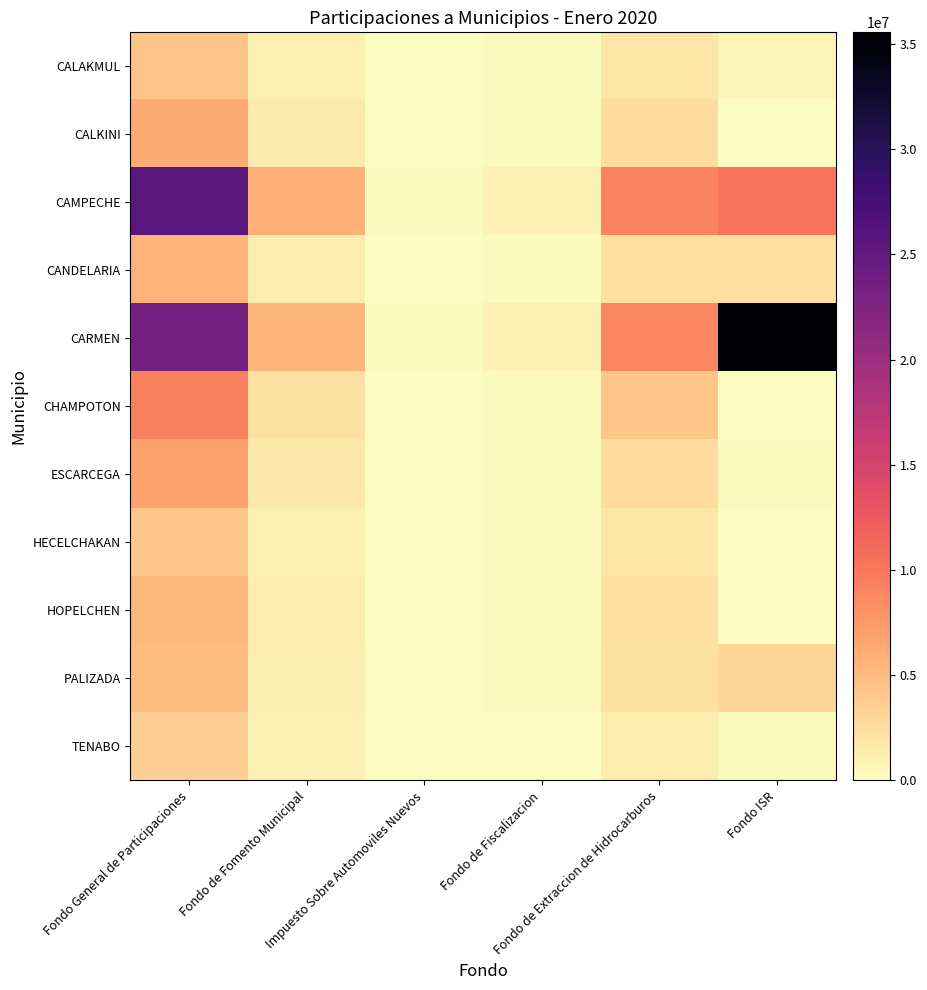

Which label corresponds to the largest value in the chart?

Fondo ISR